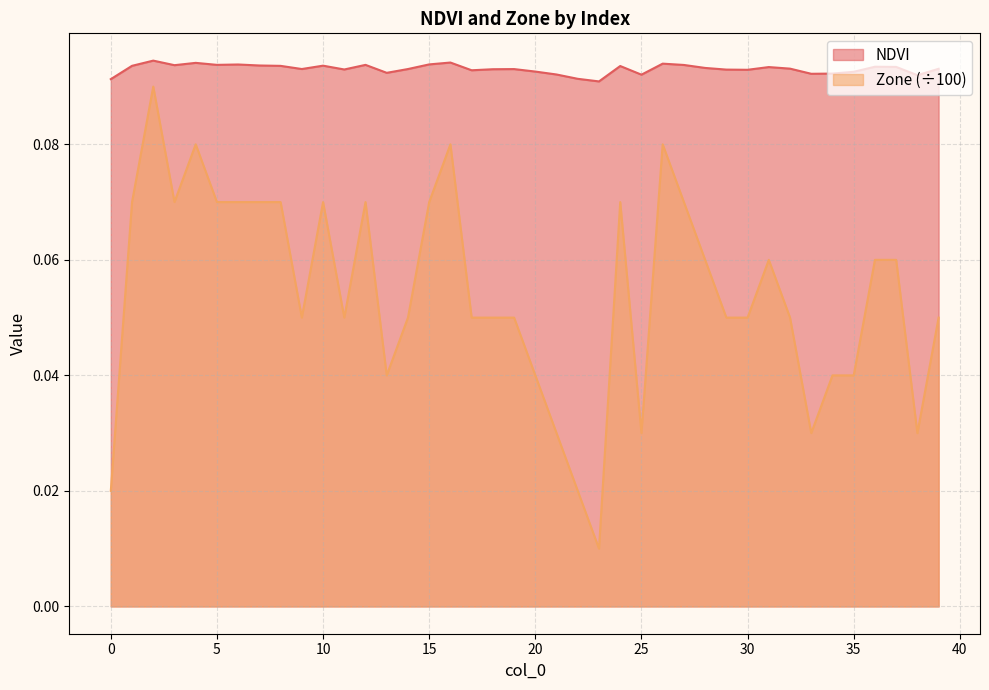

What is the highest value of the NDVI series?

0.1